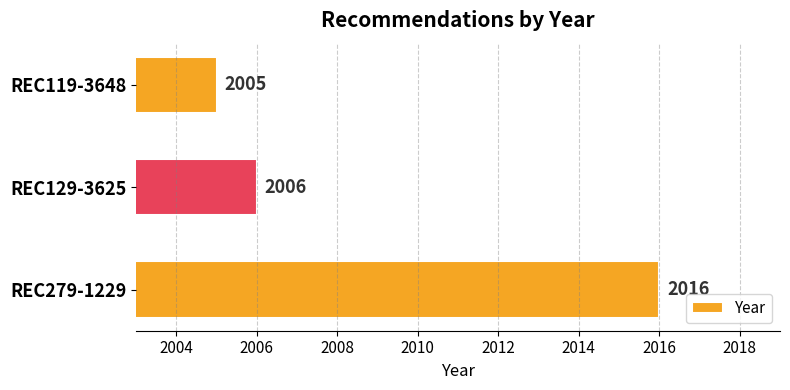

True or false: the data shows 3515 at REC279-1229.

False